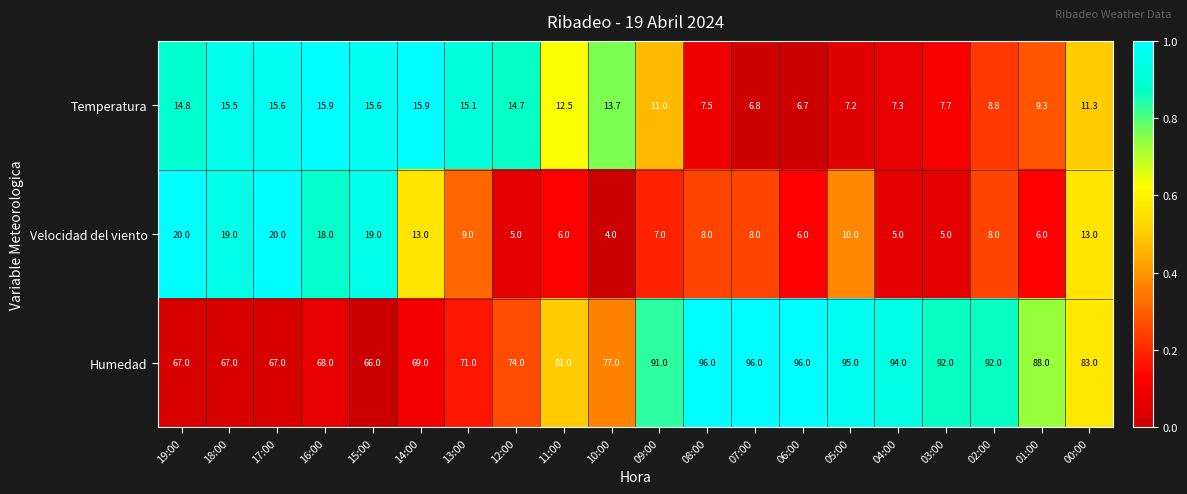

At how many categories does at least one series exceed 38?

20